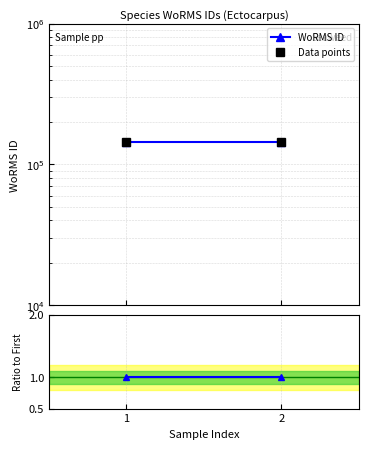

Reading left to right, extract all data points from this chart.

WoRMS ID: 1=144099	2=144099
Data points: 1=144099	2=144099
Ratio: 1=1	2=1